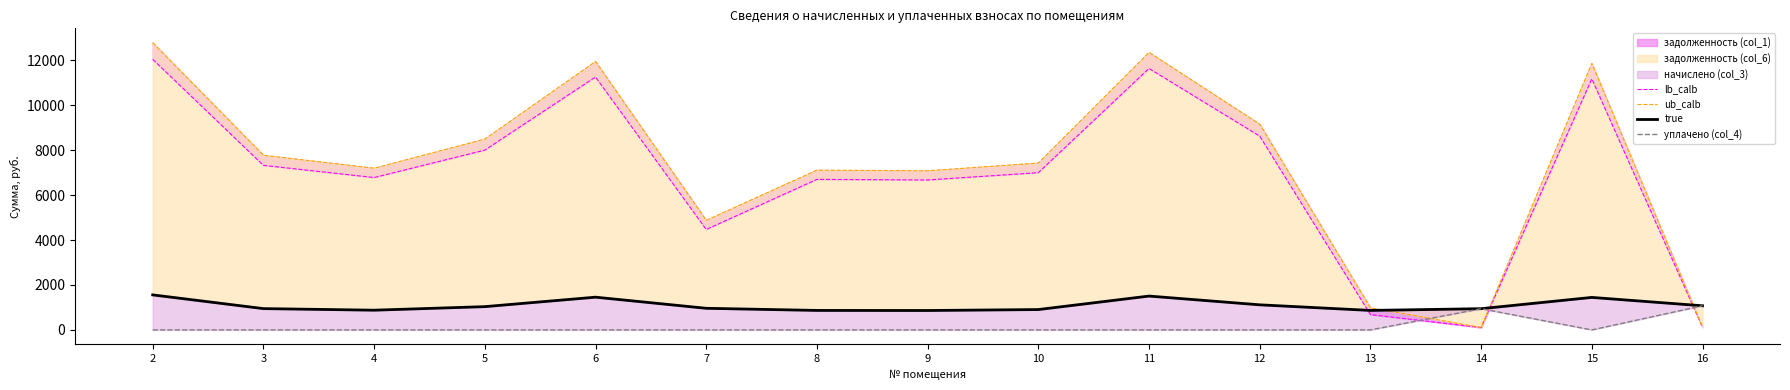

Reading left to right, transcribe all the data shown in this chart.

lb_calb: 12040.5	7321.9	6779.6	7999.9	11254.0	4469.1	6698.2	6671.1	6996.5	11633.7	8623.6	683.5	104.9	11172.7	119.3
ub_calb: 12780.7	7772.0	7196.3	8491.7	11945.9	4876.1	7109.9	7081.2	7426.6	12348.9	9153.7	986.3	105.1	11859.5	119.3
true: 1558.4	947.7	877.5	1035.5	1456.7	961.7	867.0	863.5	905.6	1505.8	1116.2	867.0	944.2	1446.1	1074.1
уплачено (col_4): 0.0	0.0	0.0	0.0	0.0	0.0	0.0	0.0	0.0	0.0	0.0	0.0	944.2	0.0	1074.1